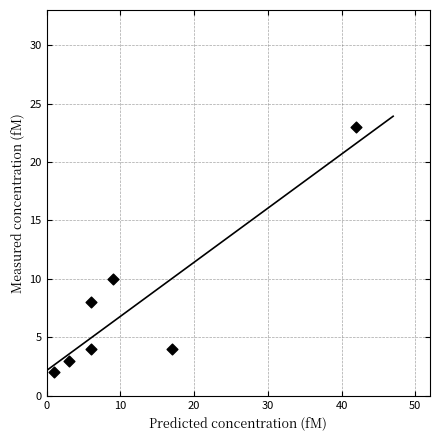

What Y value in the scatter plot is closest to 12?

10